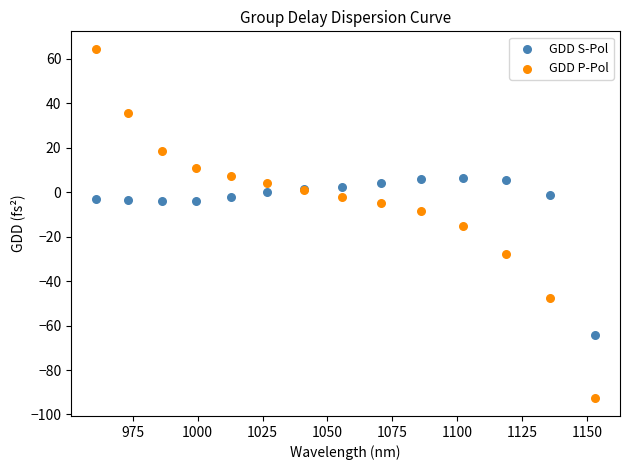

Which series reaches the minimum Y coordinate?

GDD P-Pol